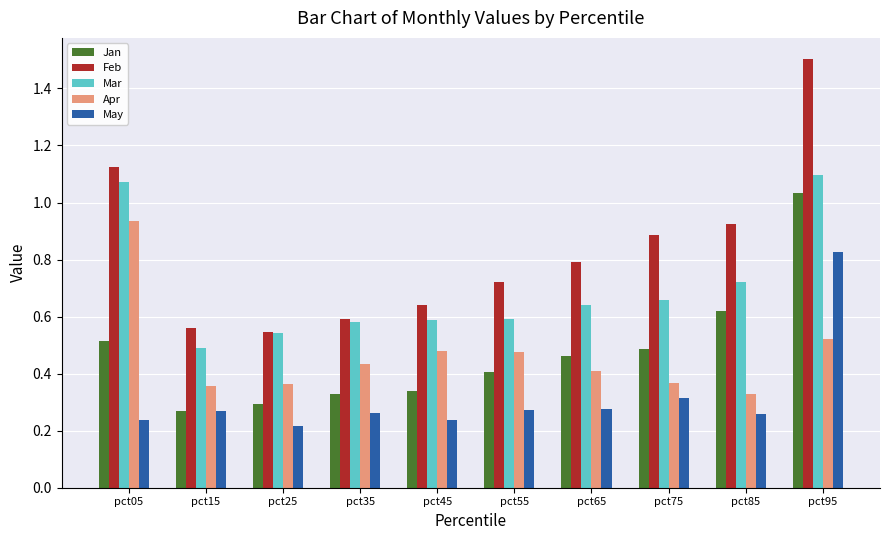

At which label does Jan reach its peak?

pct95